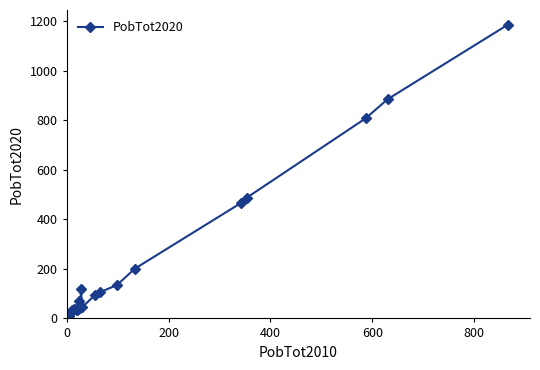

What is the difference between the second highest and minimum values?

880.0